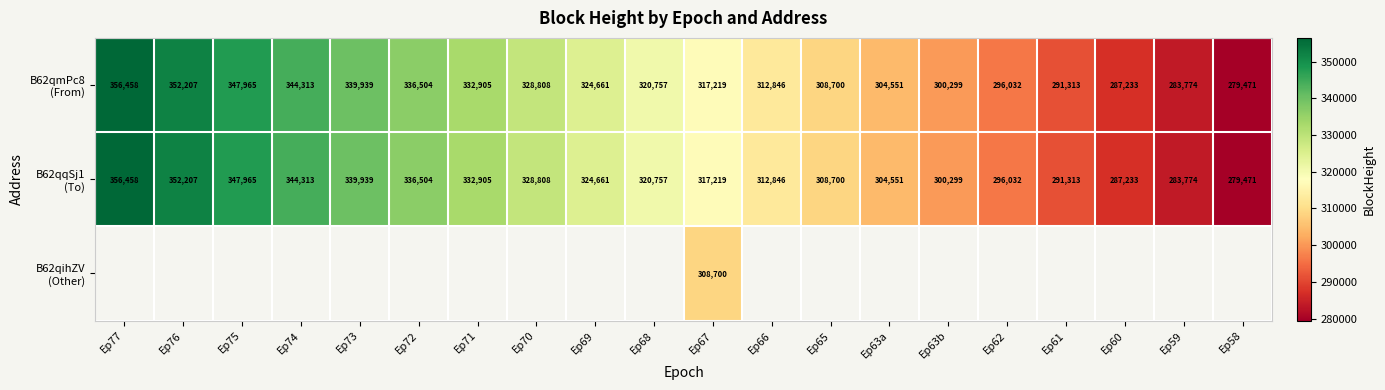

The B62qqSj1 (To) series shows 170591.6 at Ep59. True or false?

False